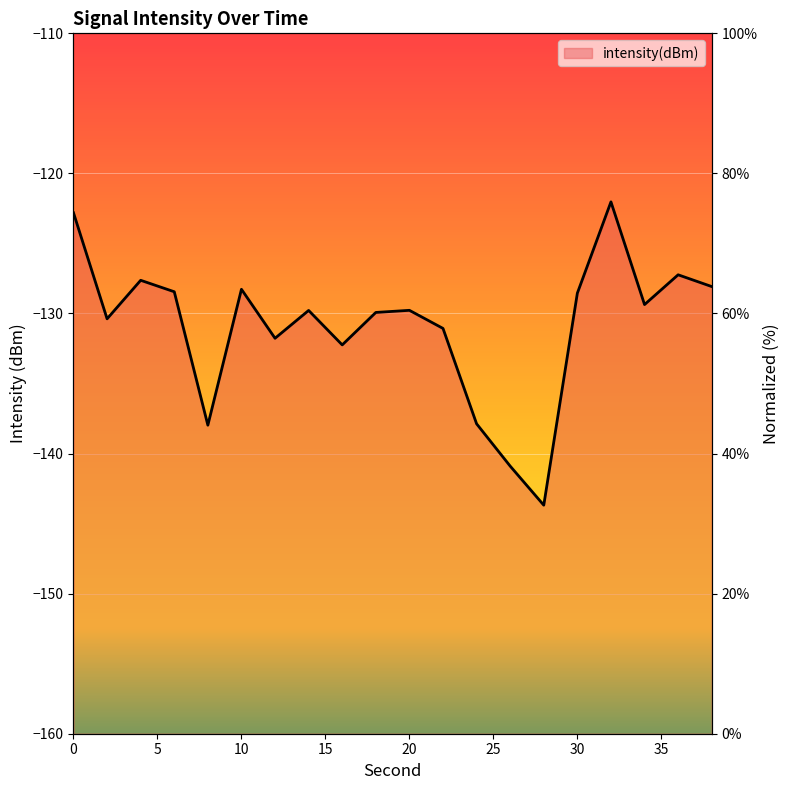

True or false: the data has more than 2 interior local peaks.

True